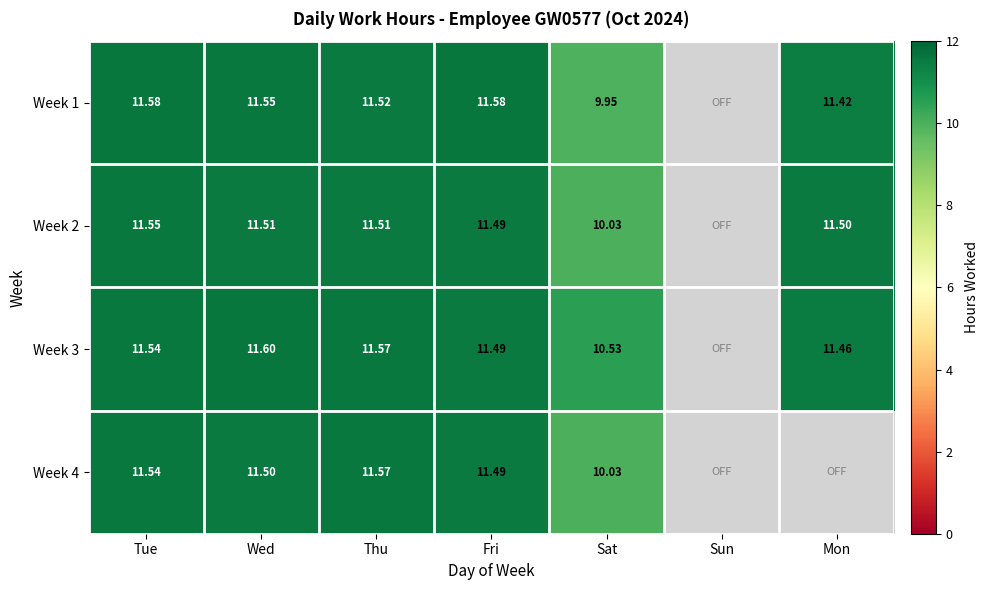

How many series are shown in this chart?

4